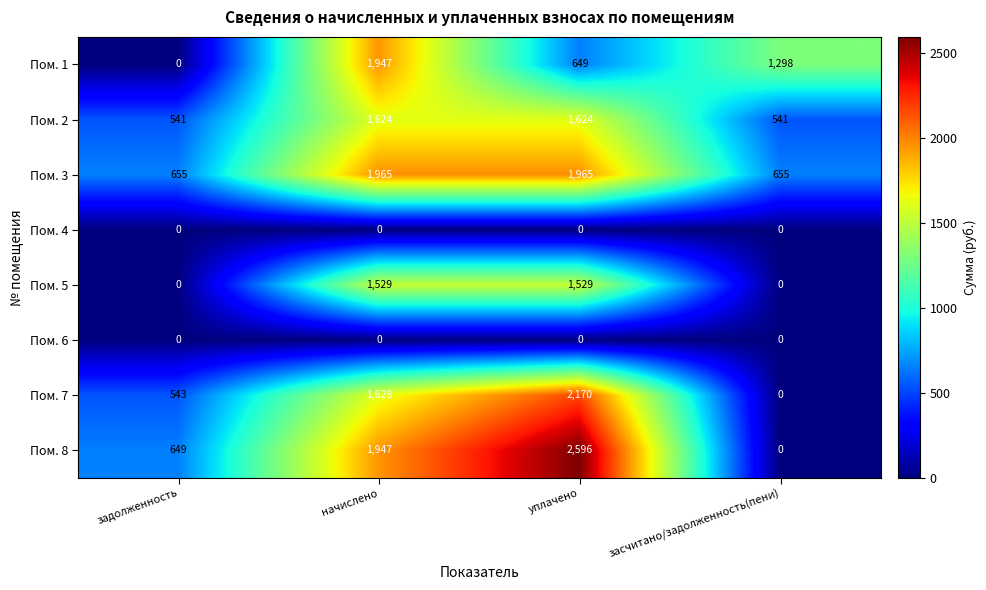

How many data points does each series have?

4